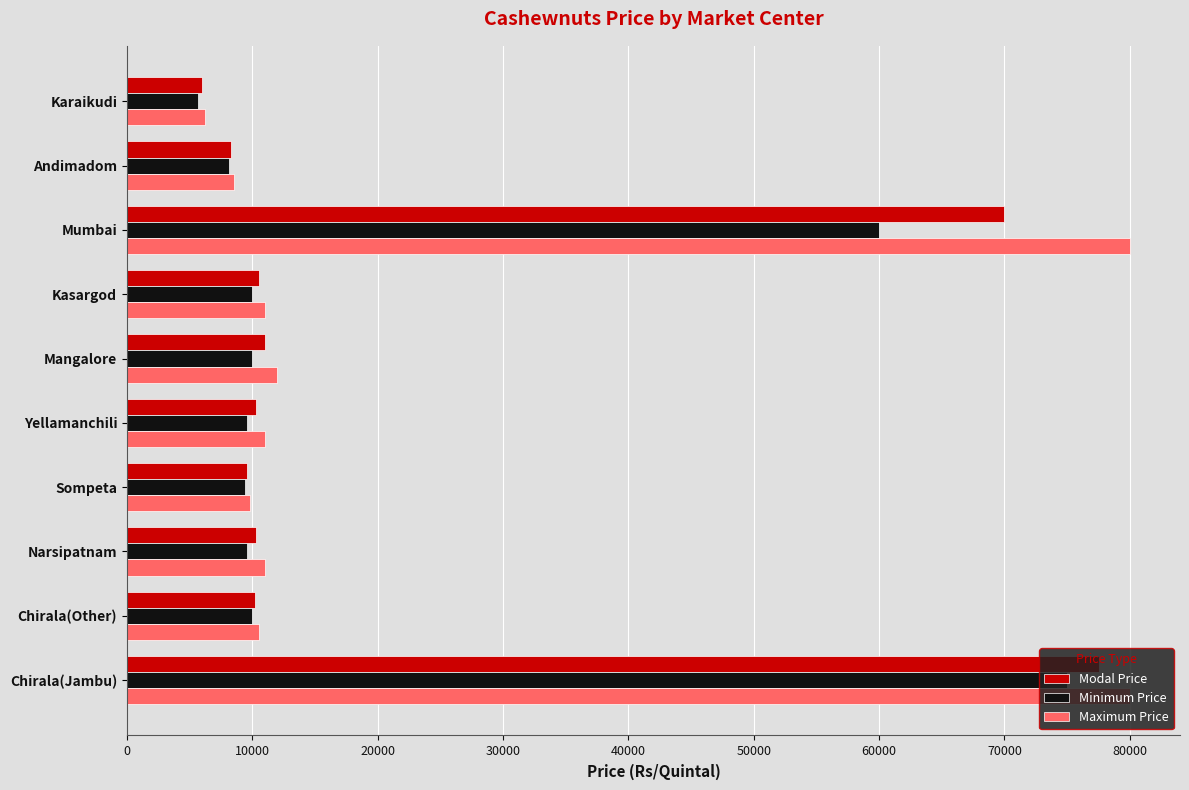

How many categories are shown in the chart?

10